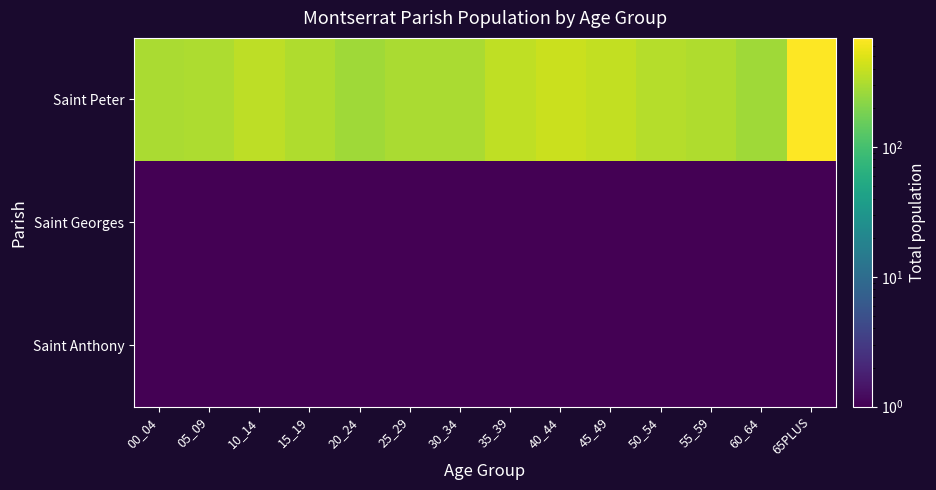

Reading left to right, list all the values displayed in this chart.

Saint Anthony: 00_04=0.5	05_09=0.5	10_14=0.5	15_19=0.5	20_24=0.5	25_29=0.5	30_34=0.5	35_39=0.5	40_44=0.5	45_49=0.5	50_54=0.5	55_59=0.5	60_64=0.5	65PLUS=0.5
Saint Georges: 00_04=0.5	05_09=0.5	10_14=0.5	15_19=0.5	20_24=0.5	25_29=0.5	30_34=0.5	35_39=0.5	40_44=0.5	45_49=0.5	50_54=0.5	55_59=0.5	60_64=0.5	65PLUS=0.5
Saint Peter: 00_04=301.0	05_09=311.0	10_14=359.0	15_19=319.0	20_24=269.0	25_29=299.0	30_34=298.0	35_39=368.0	40_44=406.0	45_49=381.0	50_54=331.0	55_59=314.0	60_64=275.0	65PLUS=691.0